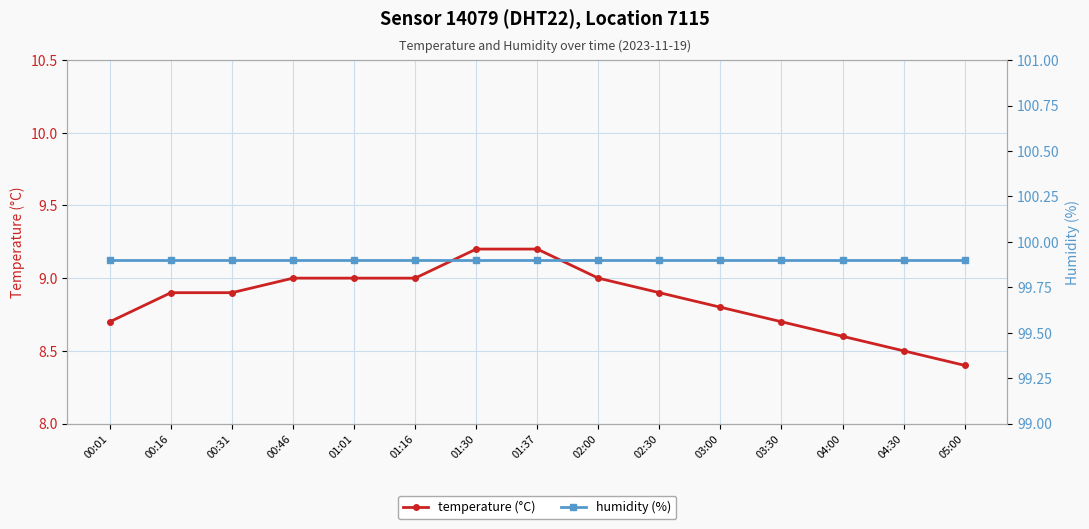

At which label does temperature (°C) reach its minimum?

05:00